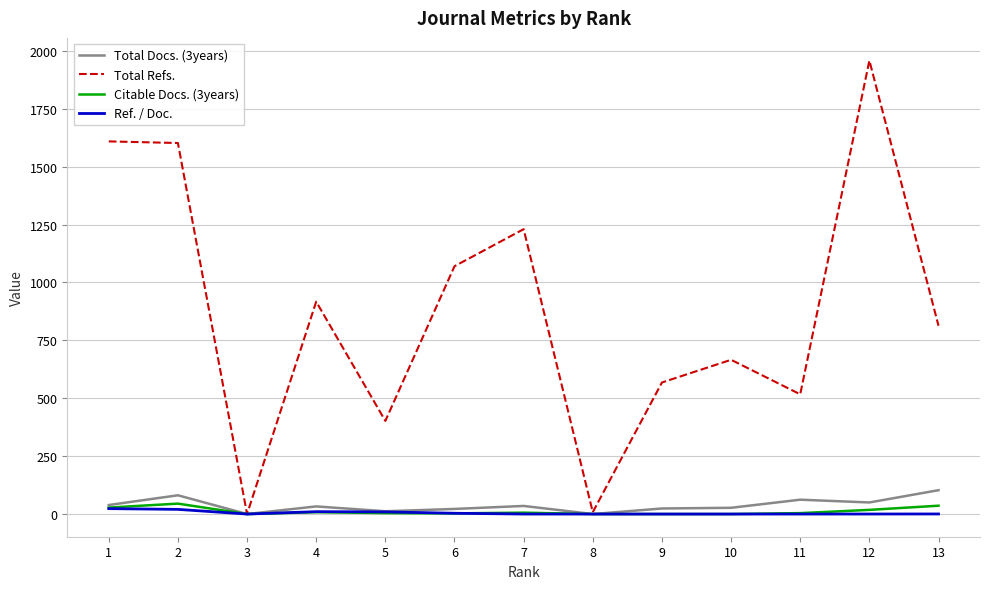

What is the average value of the Ref. / Doc. series?

5.2